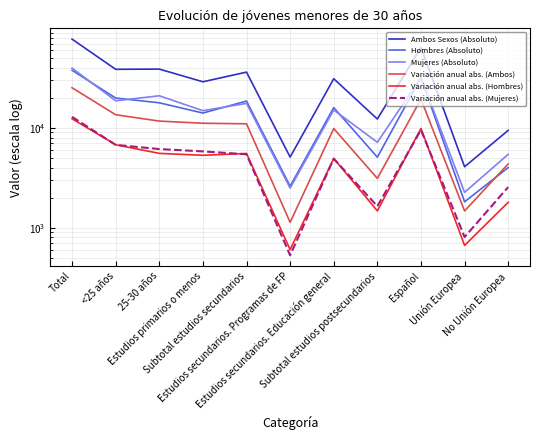

What are all the series names shown in the legend?

Ambos Sexos (Absoluto), Hombres (Absoluto), Mujeres (Absoluto), Variación anual abs. (Ambos), Variación anual abs. (Hombres), Variación anual abs. (Mujeres)